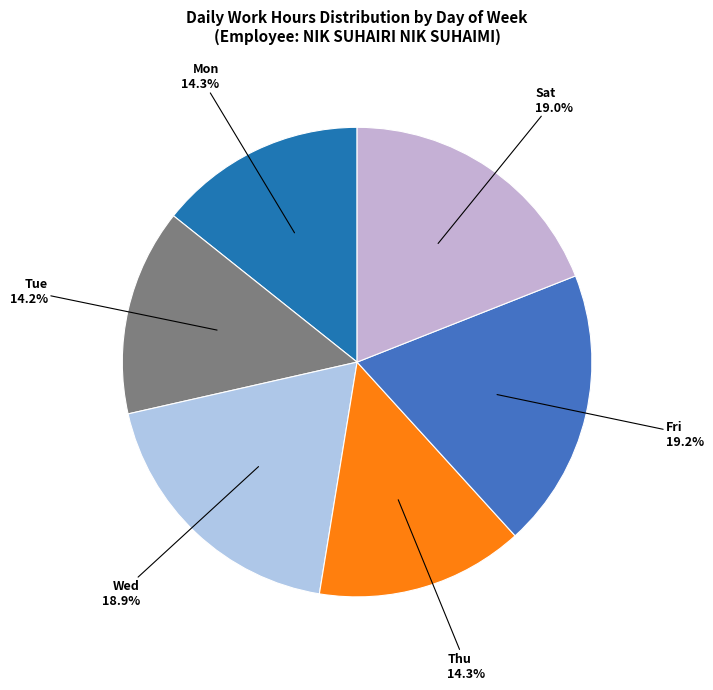

Do Wed and Tue together represent more than half of the pie?

No